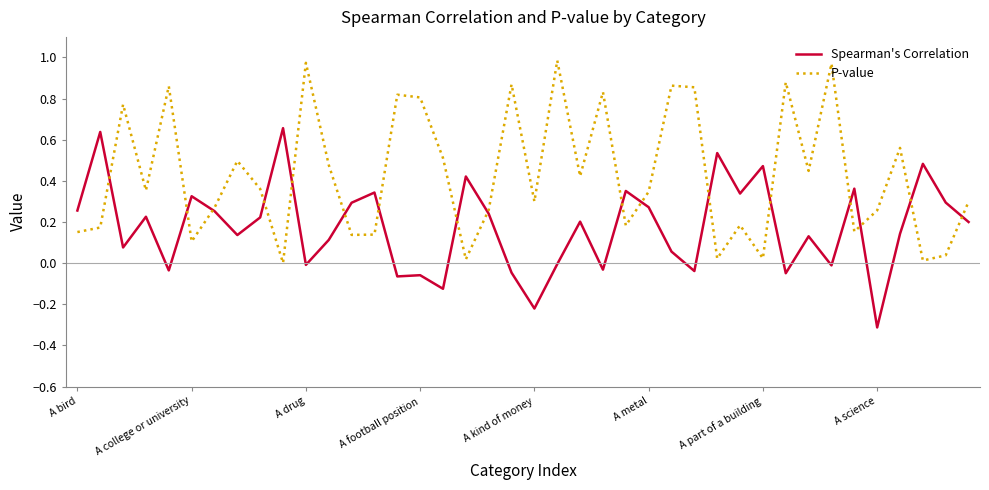

List the series in order of their peak value, lowest first.

Spearman's Correlation, P-value